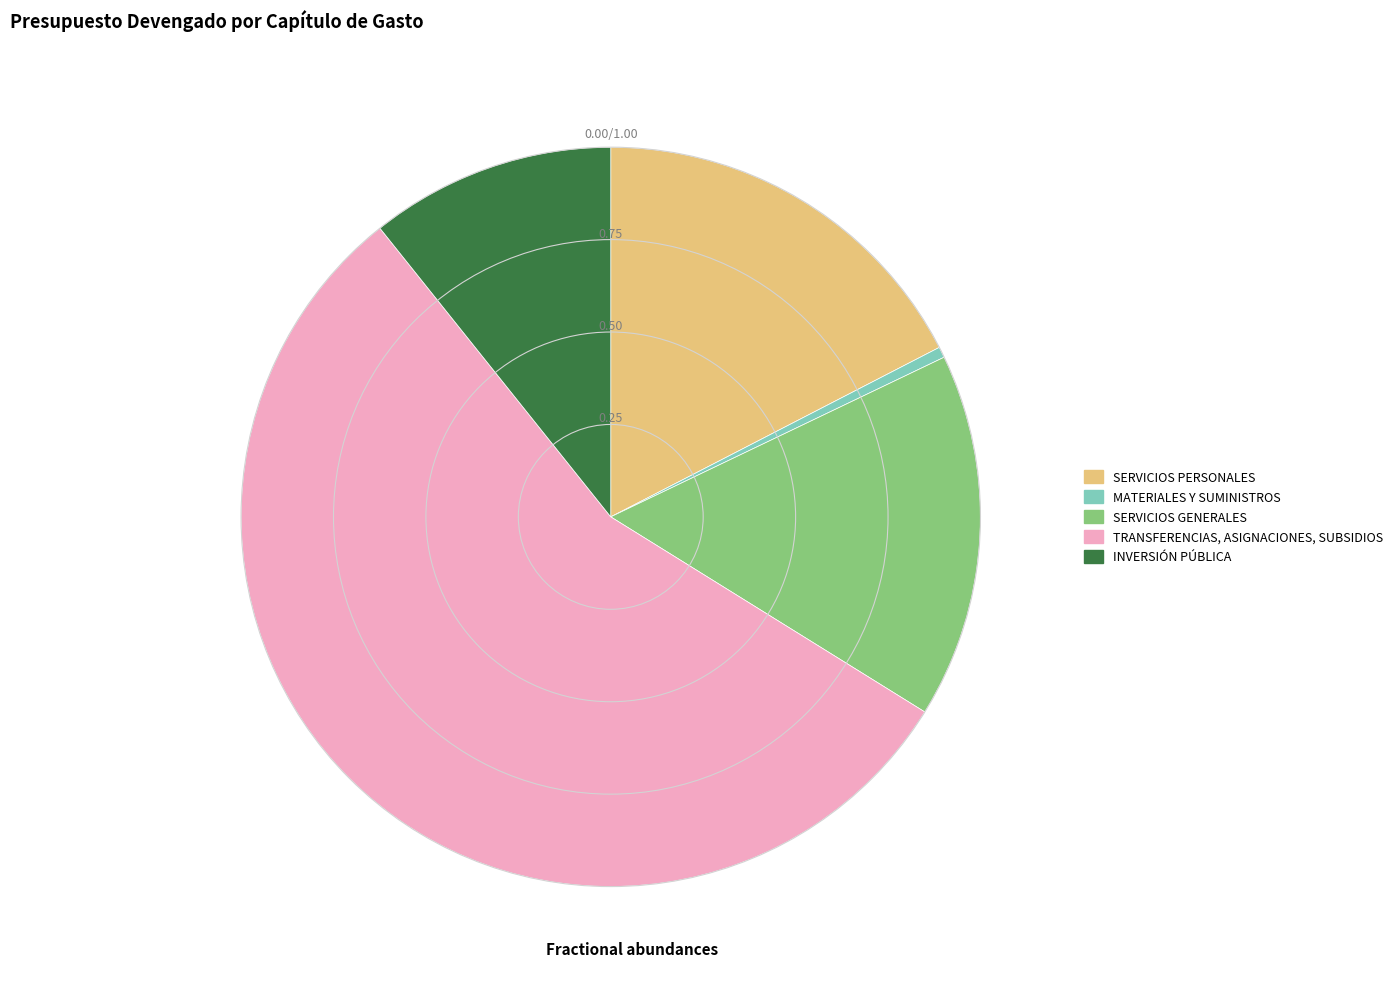

Is there a majority slice in this chart?

Yes